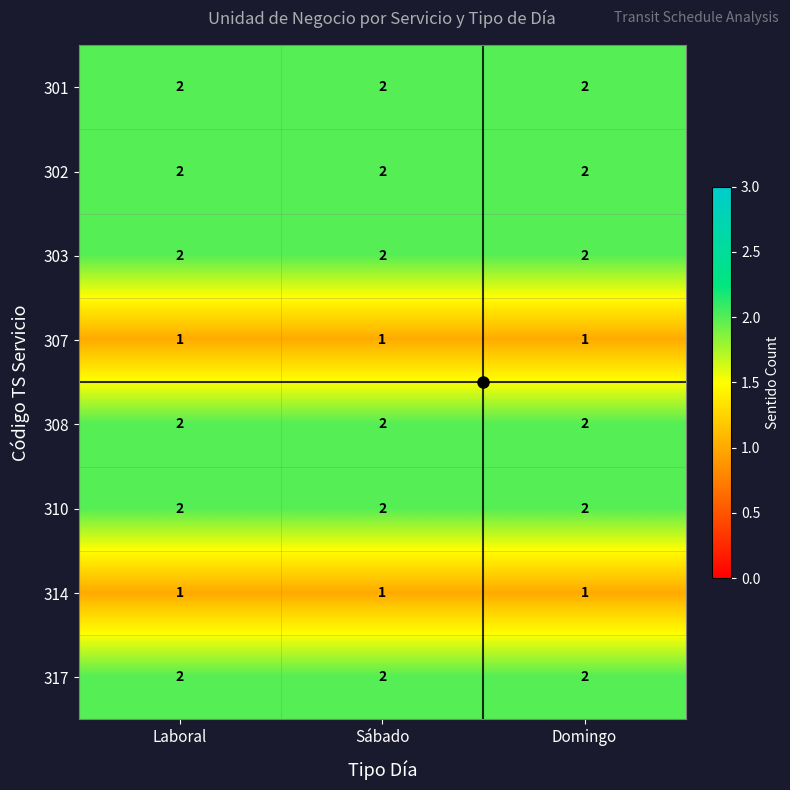

What is the total value across all series at Laboral?

14